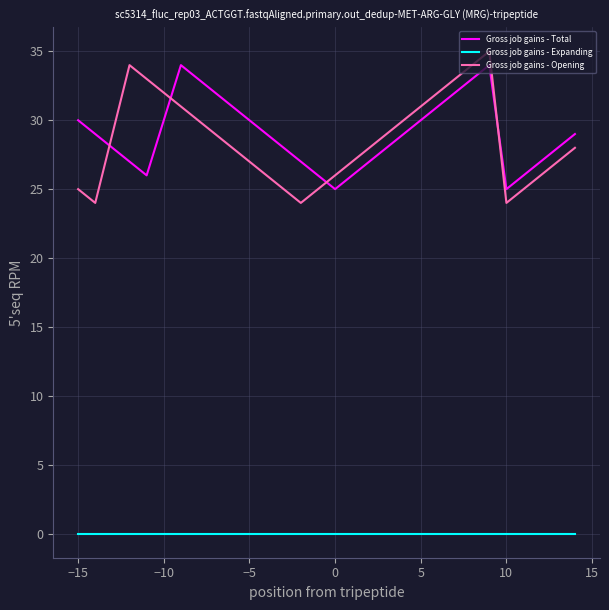

Which series ends up on top after the final intersection of Gross job gains - Total and Gross job gains - Opening?

Gross job gains - Total